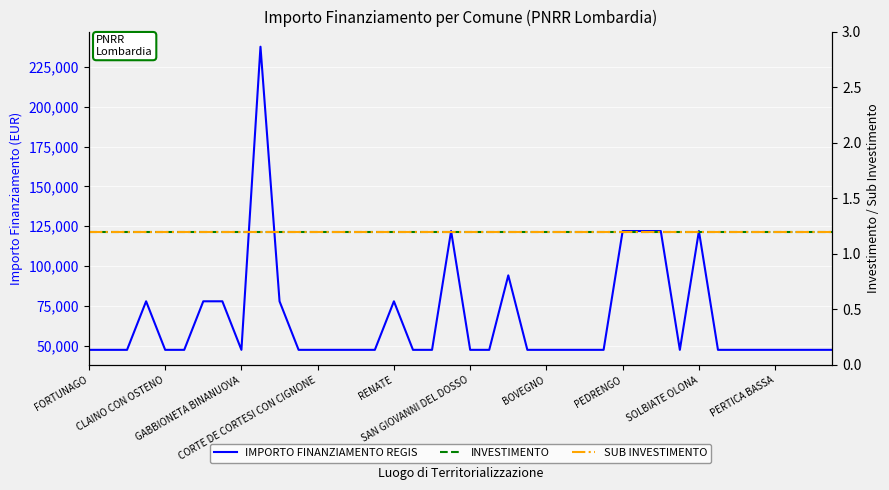

What is the value of the SUB INVESTIMENTO point at the 26th from the left?

1.2